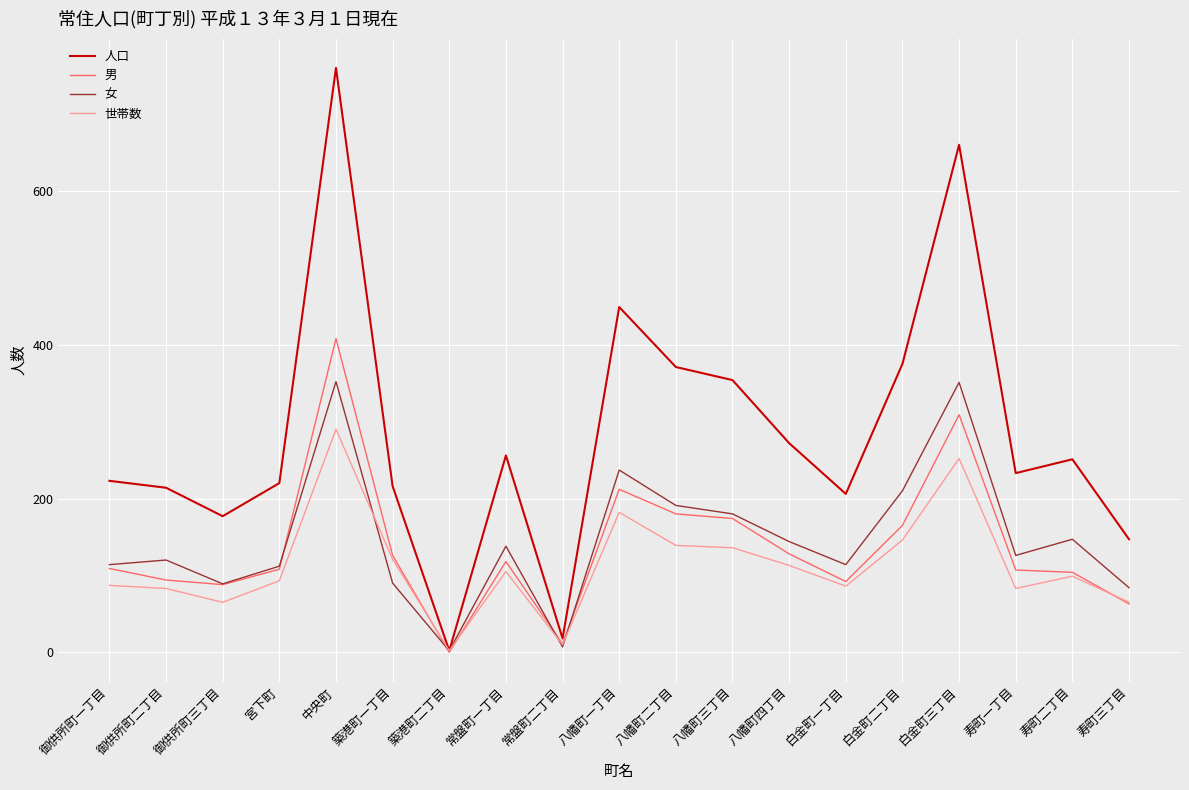

What is the highest value of the 人口 series?

760